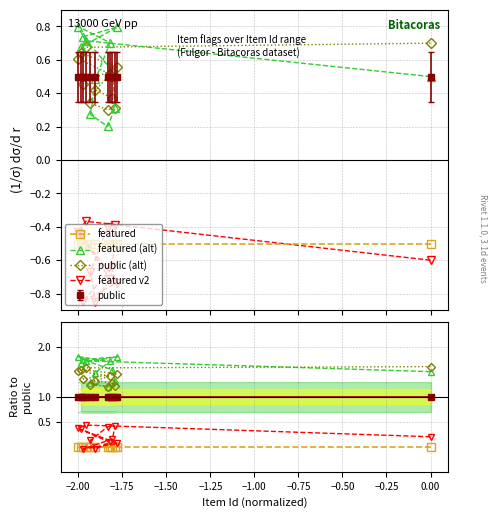

Which series has the largest range (max minus min)?

featured (alt)